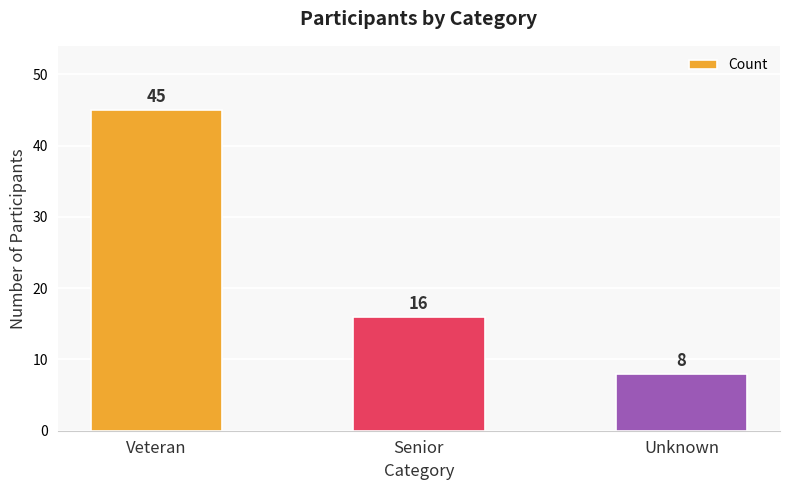

Read the value at Senior, to the nearest 5.

15